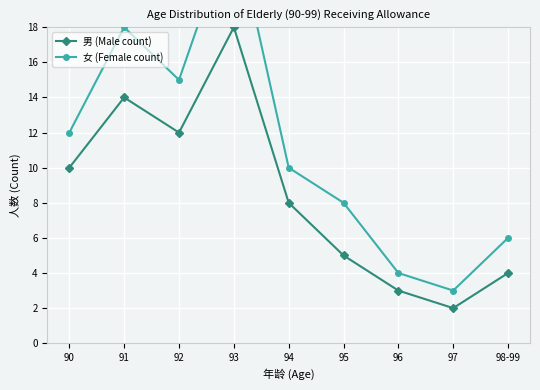

How many values in the 男 (Male count) series are below 8?

4